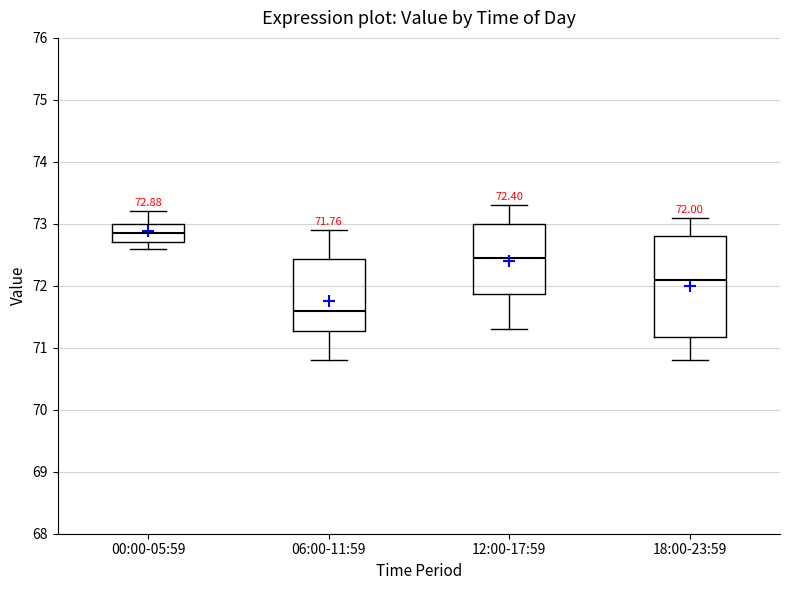

Which box's median line is the highest?

00:00-05:59